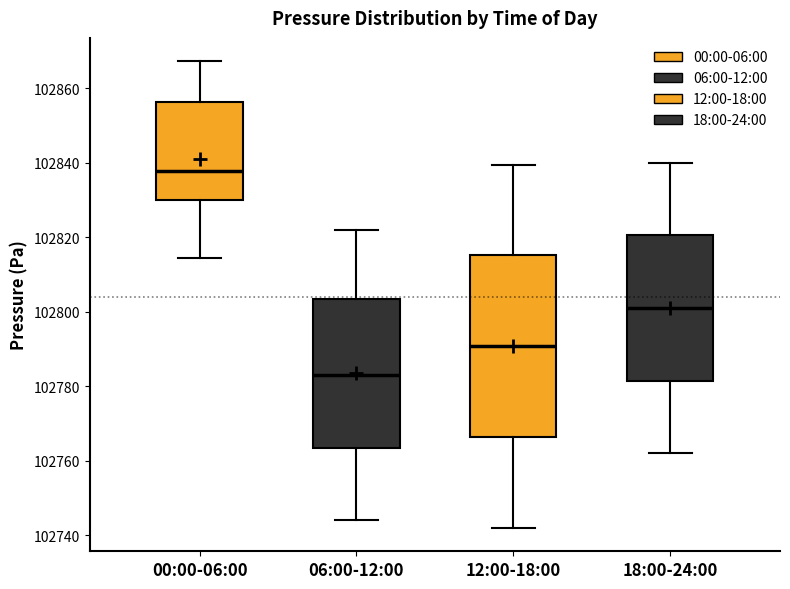

Where does the median line of the box for 12:00-18:00 sit on the y-axis? The values are not printed on the chart, so give them approximately, as read against the axis.

102790